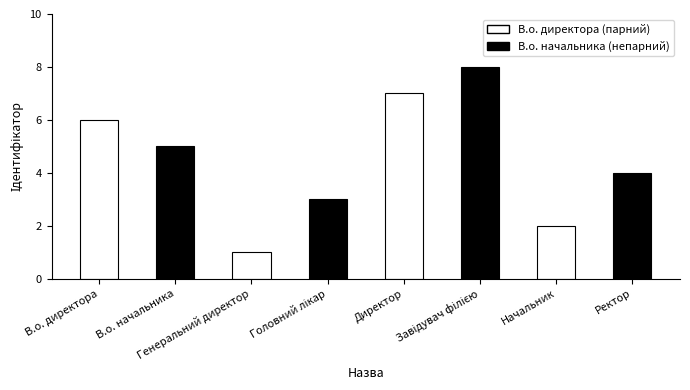

Is it true that the value at Завідувач філією is 3?

False